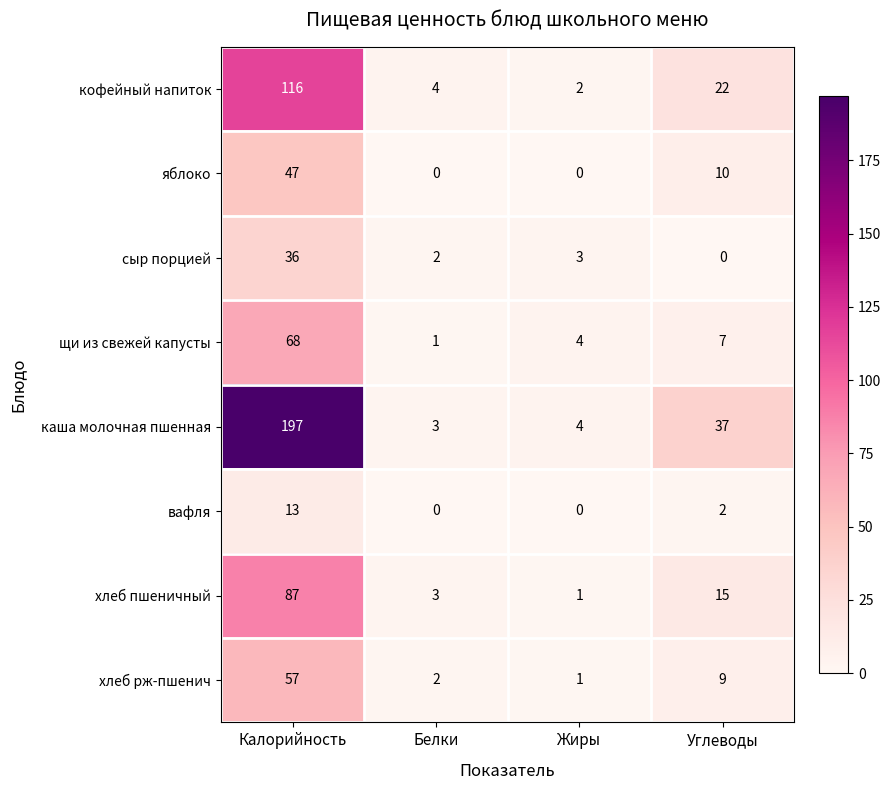

At which label does сыр порцией reach its minimum?

Углеводы